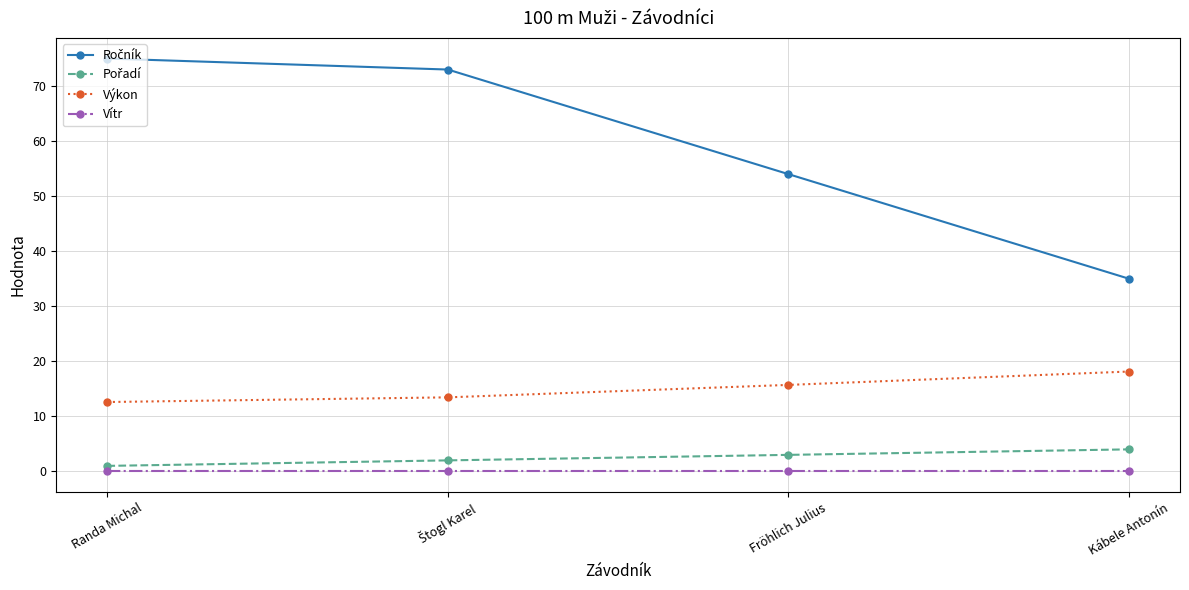

What is the total value across all series at Kábele Antonín?

57.1